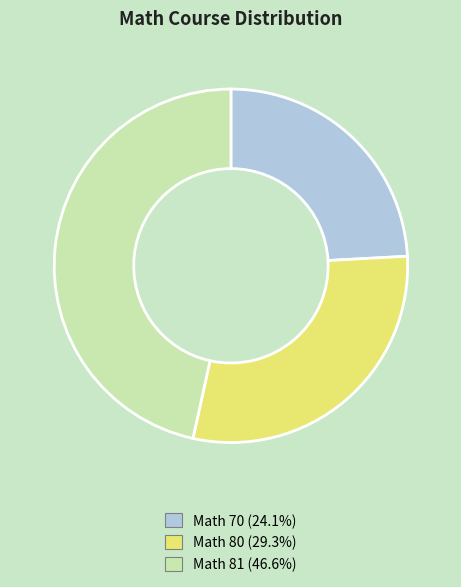

Count the number of slices in the pie.

3